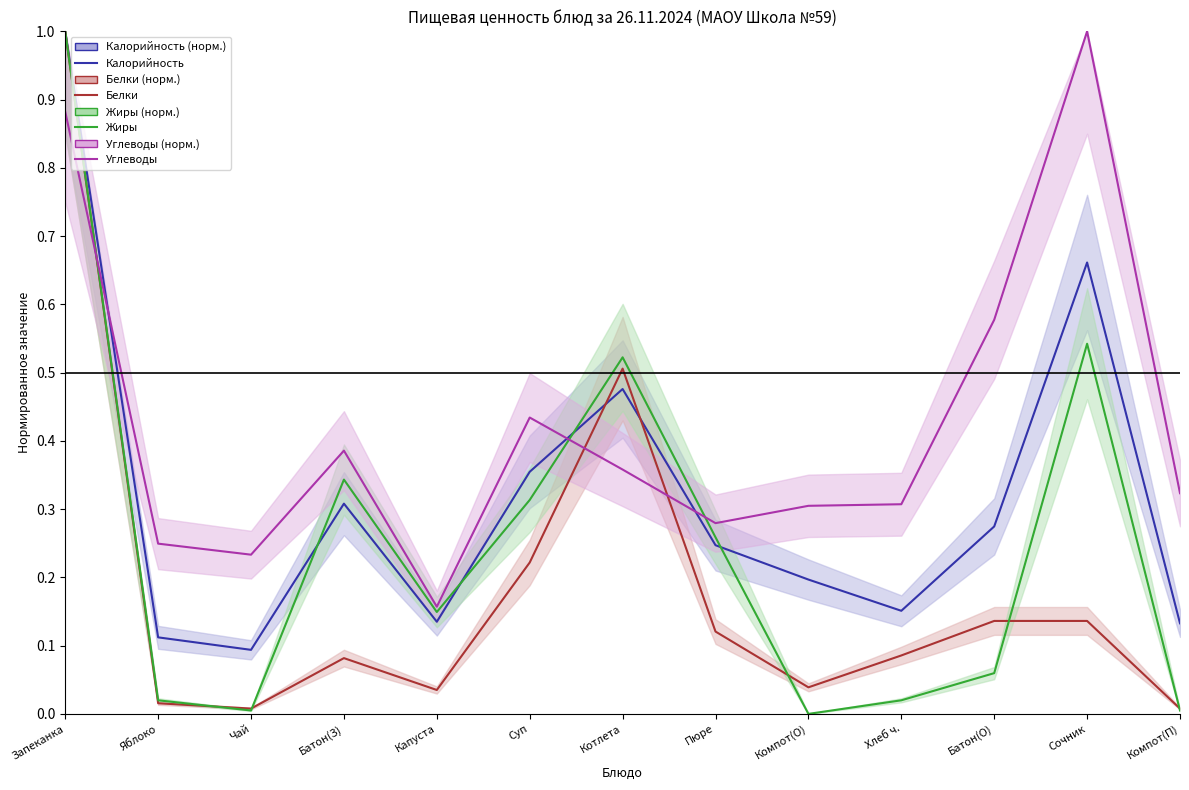

List the labels in order of Калорийность value, smallest first.

Чай, Яблоко, Компот(П), Капуста, Хлеб ч., Компот(О), Пюре, Батон(О), Батон(З), Суп, Котлета, Сочник, Запеканка